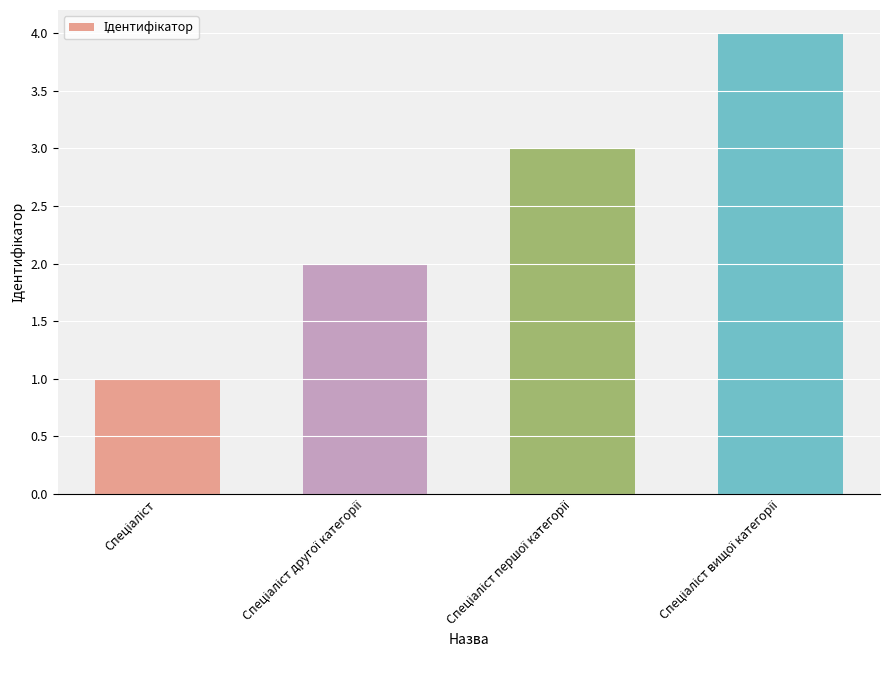

How many data points does each series have?

4